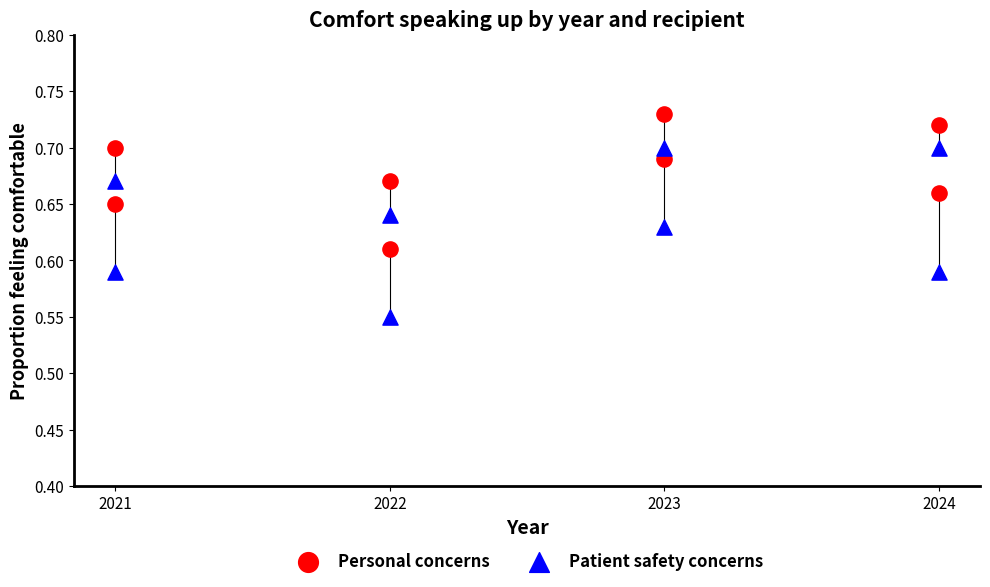

Which series has the widest spread of Y values?

Patient safety concerns